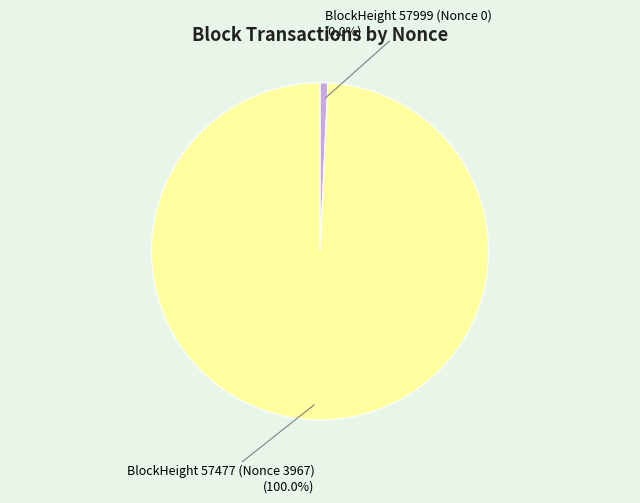

Is BlockHeight 57477 (Nonce 3967) the majority of the pie?

Yes